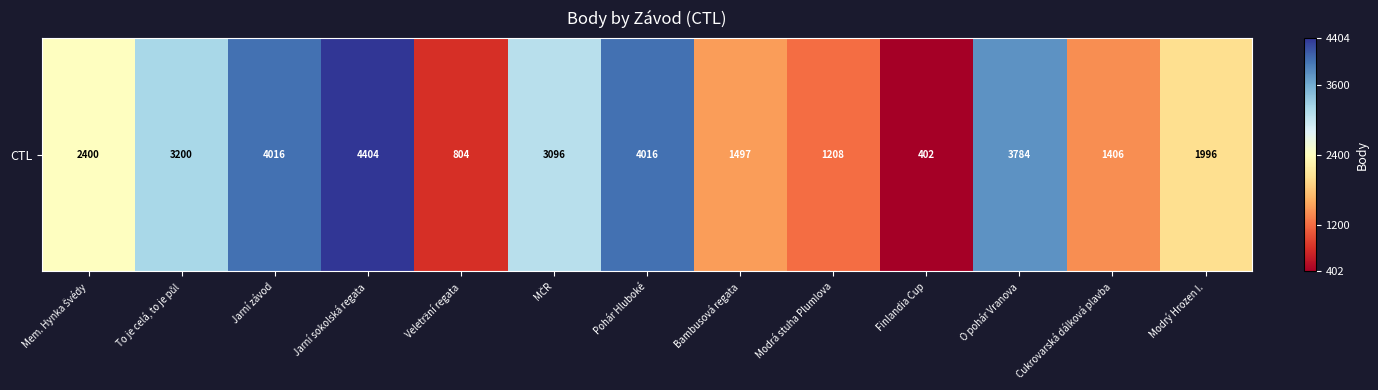

What is the smallest value displayed?

402